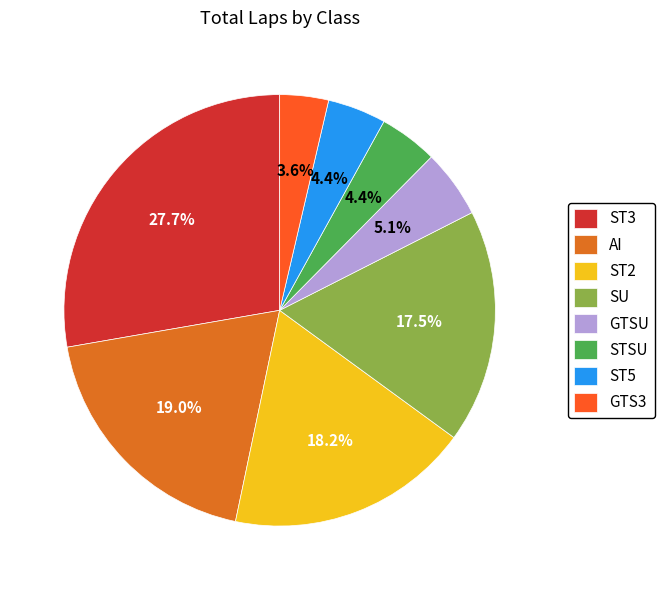

Does any single category account for the majority?

No